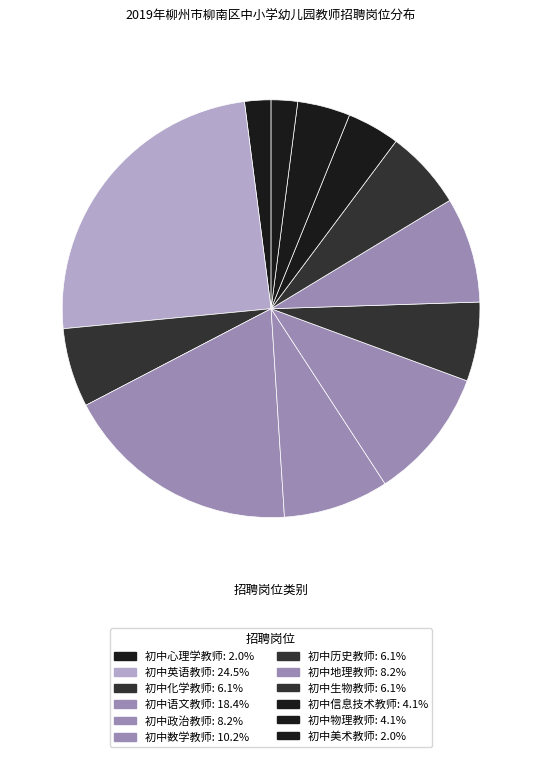

Is there any slice that represents more than half of the pie?

No